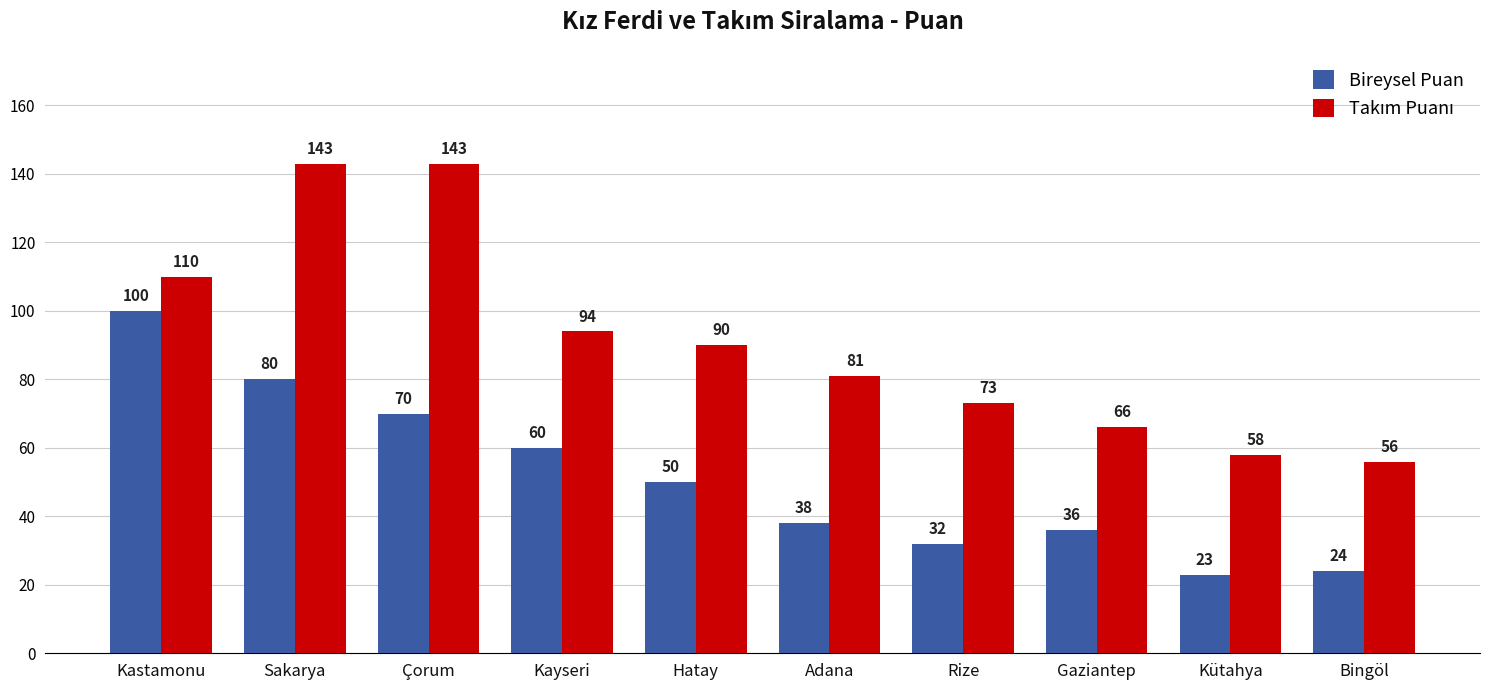

What is the greatest value displayed?

143